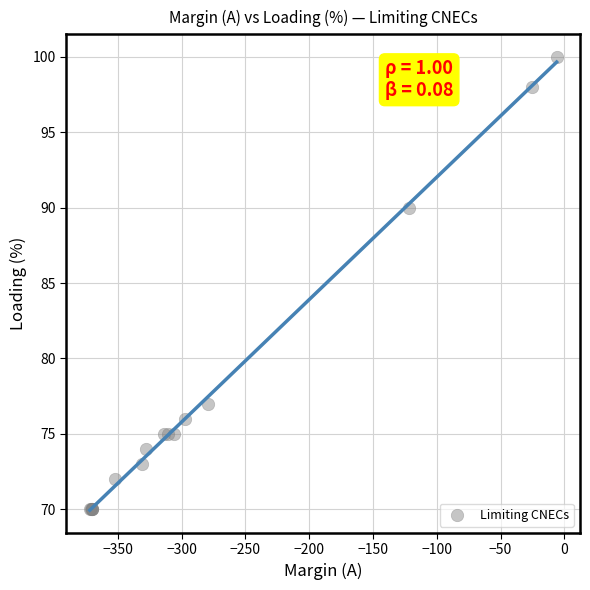

What Y value in the scatter plot is closest to 85?

90